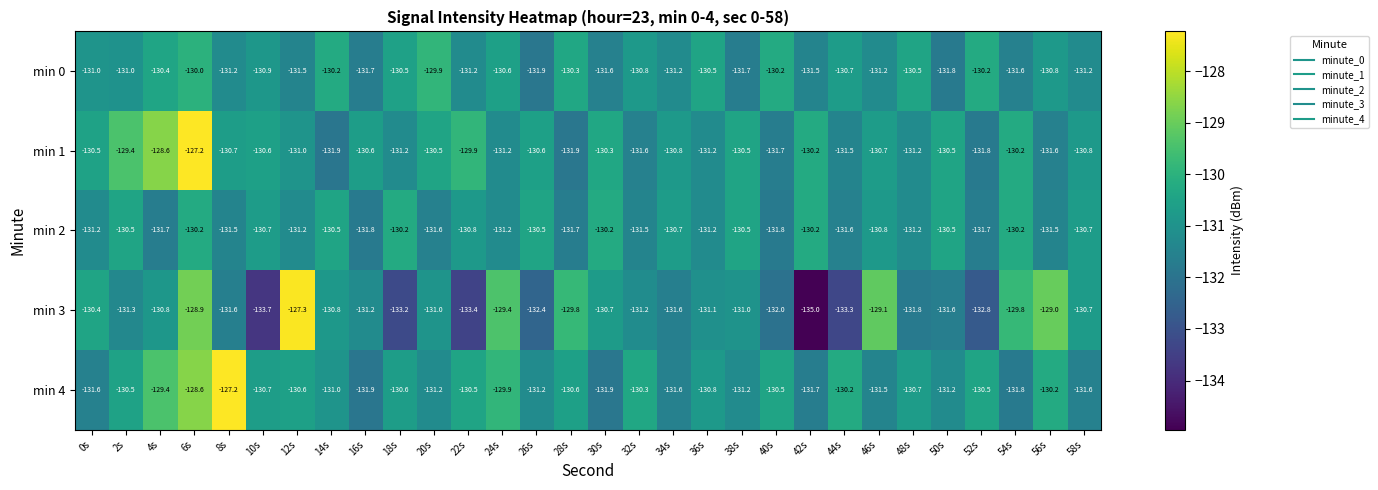

At 20s, list the series in order from largest to smallest.

min 0, min 1, min 3, min 4, min 2